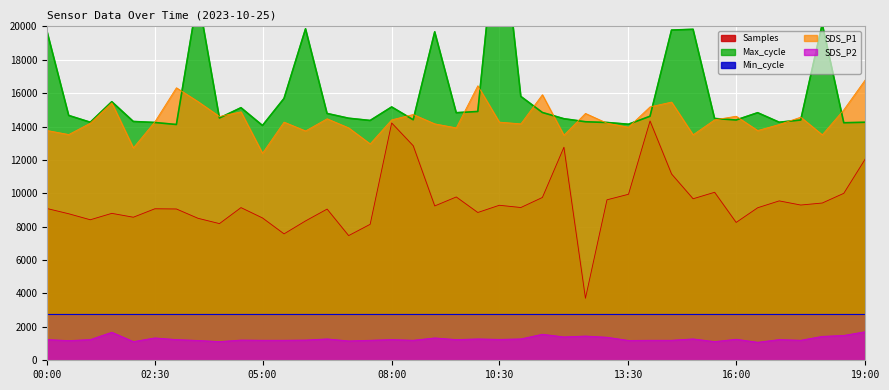

Between 06:00 and 02:30, which is larger?

02:30